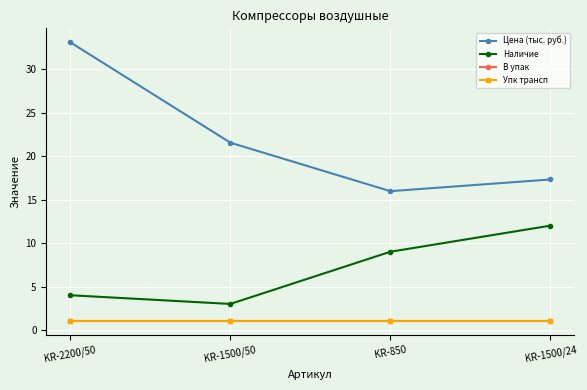

True or false: Цена (тыс. руб.) and Упк трансп intersect in this chart.

False